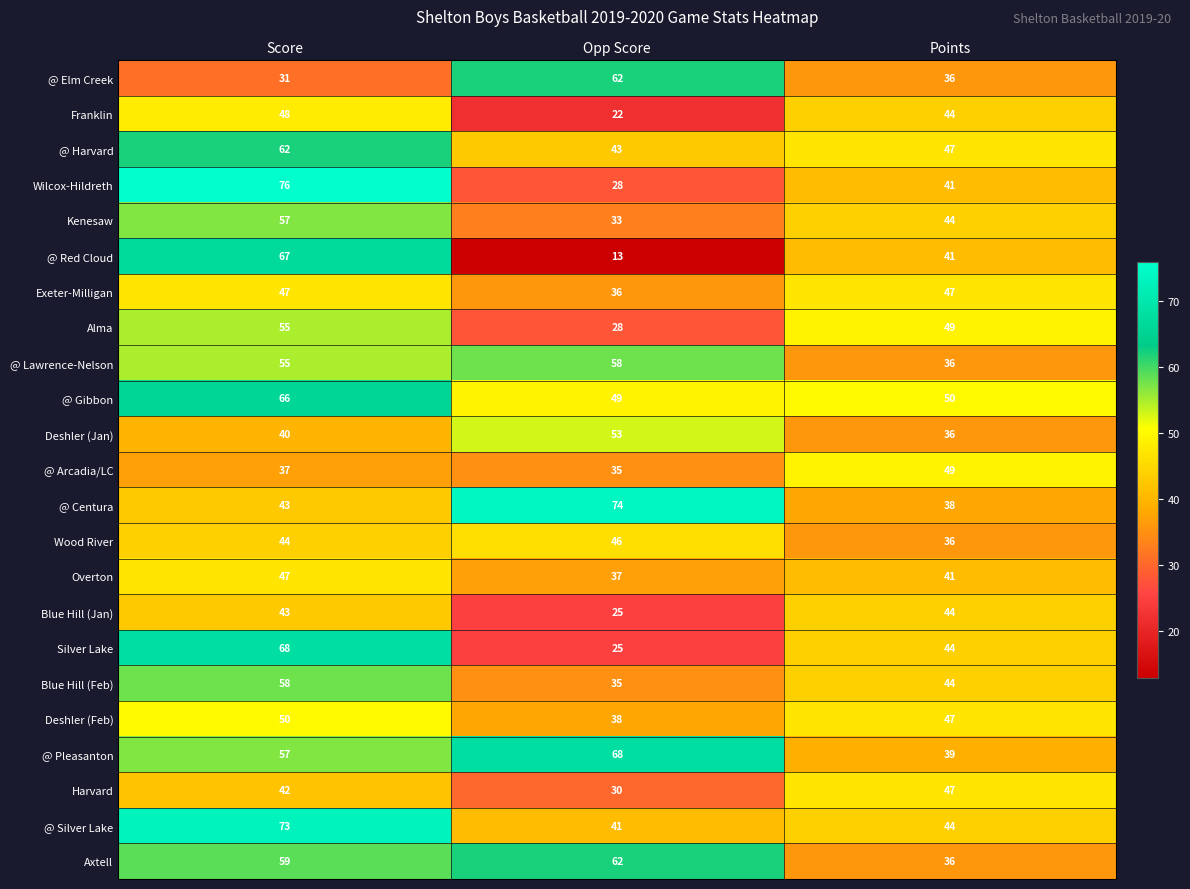

The value of Kenesaw at Points is 44. True or false?

True